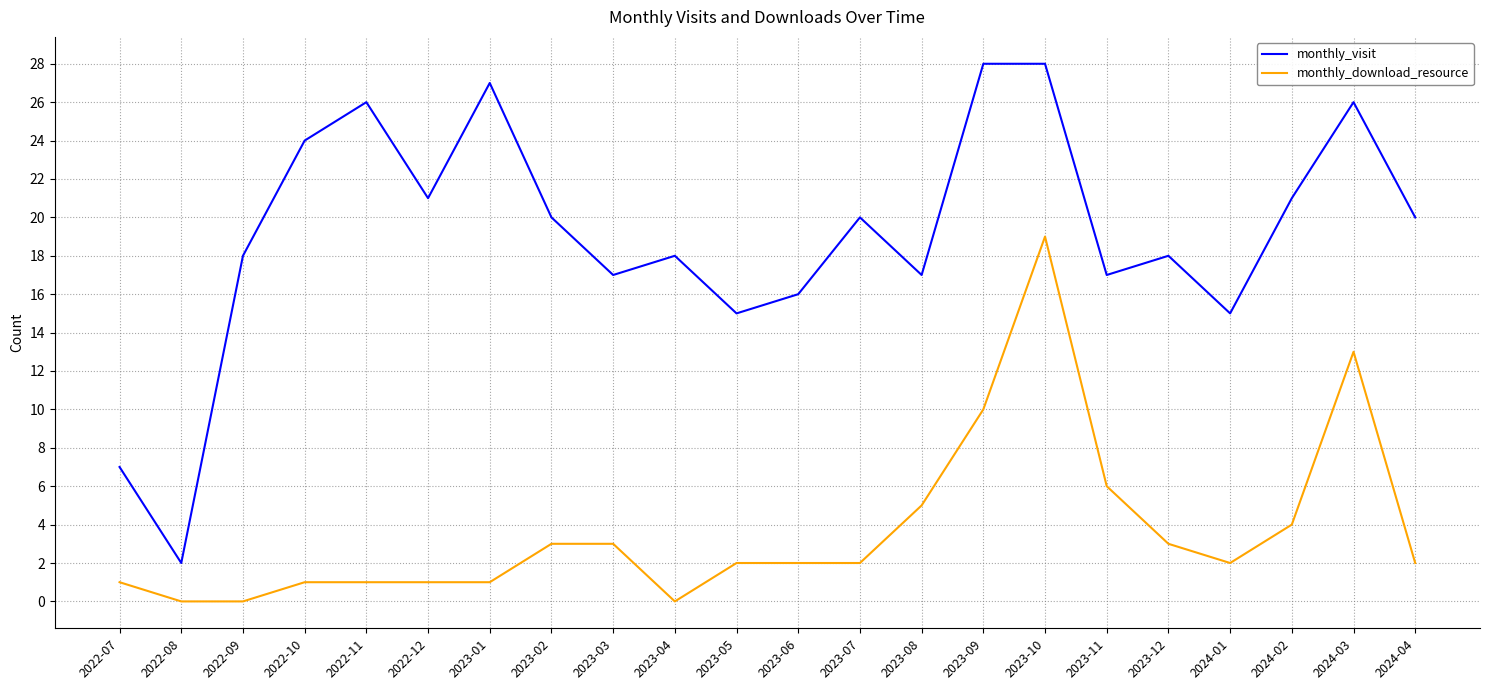

Reading right to left, extract all data points from this chart.

monthly_visit: 20	26	21	15	18	17	28	28	17	20	16	15	18	17	20	27	21	26	24	18	2	7
monthly_download_resource: 2	13	4	2	3	6	19	10	5	2	2	2	0	3	3	1	1	1	1	0	0	1